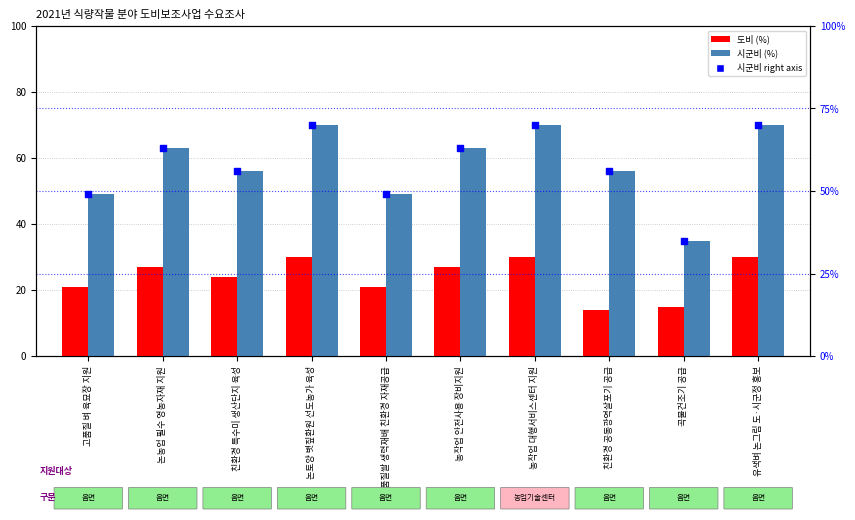

Which series has the largest total across all categories?

시군비